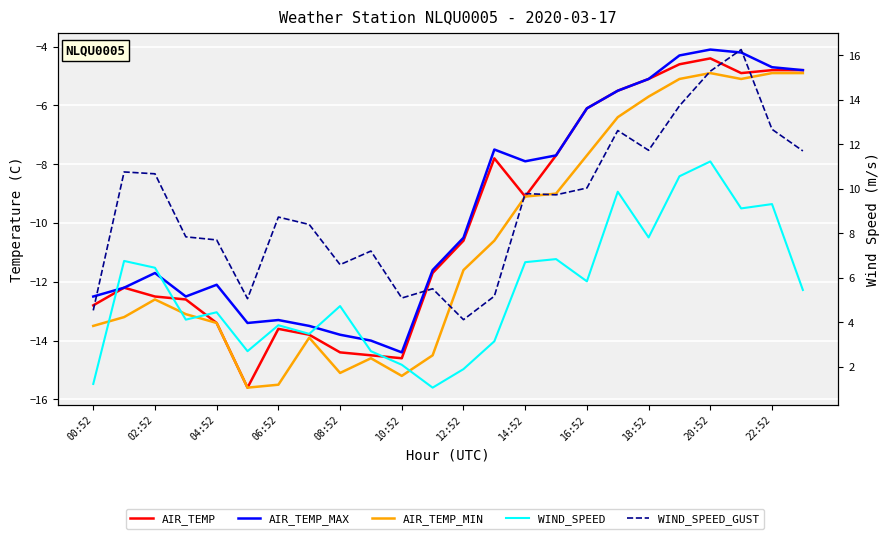

How many lines are shown in the chart?

5